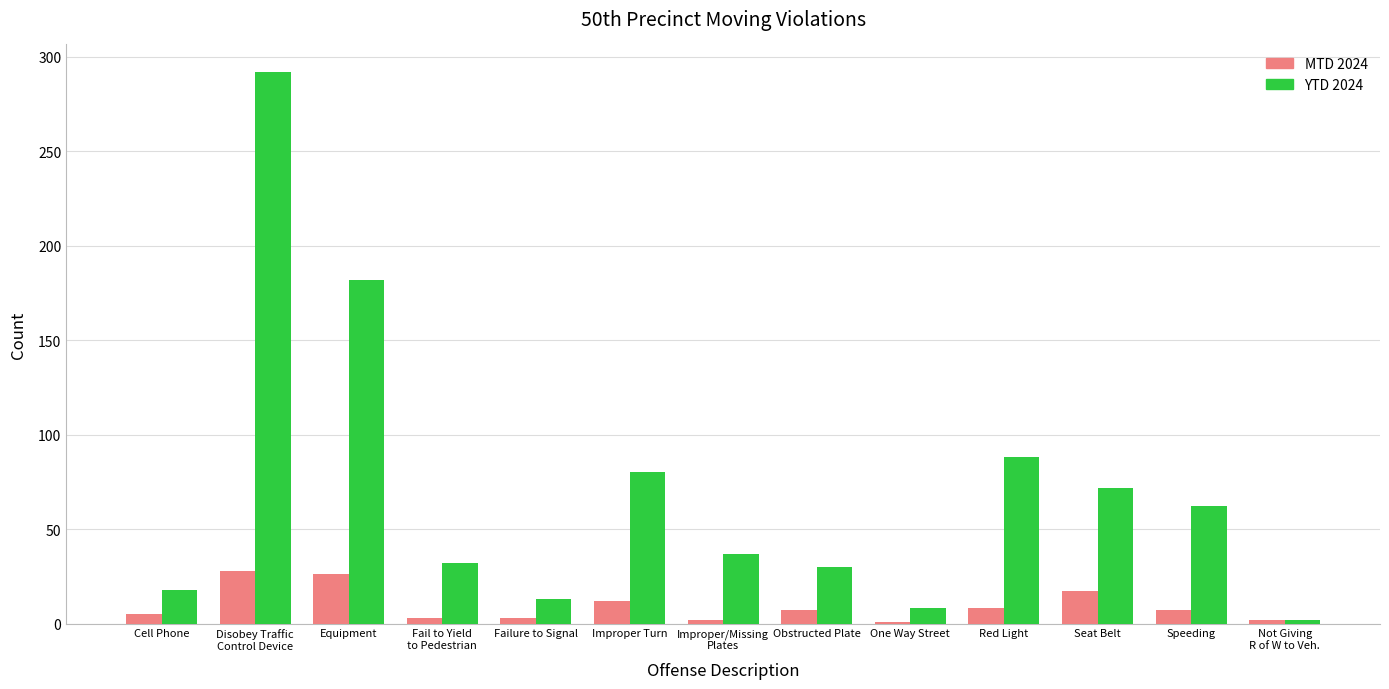

List the series in order of their overall mean, lowest first.

MTD 2024, YTD 2024